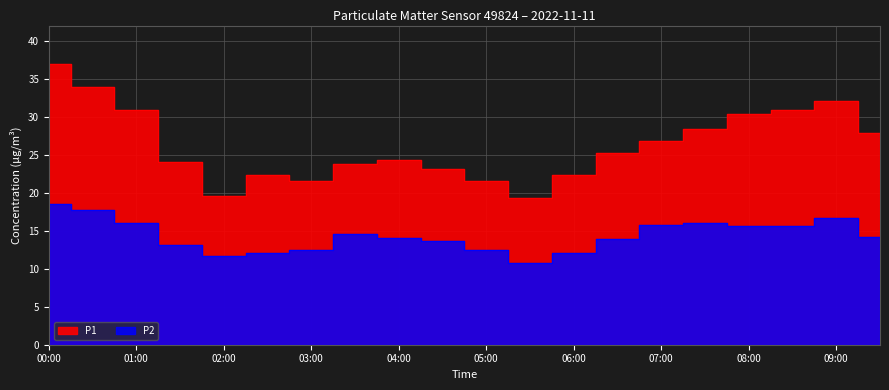

Is it true that P2 equals 3.9 at 08:00?

False